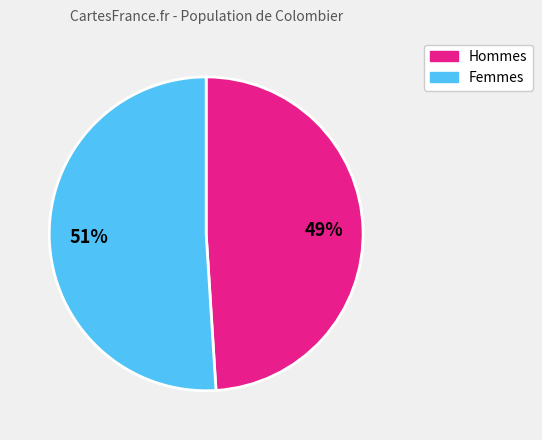

To the nearest percent, what is the average slice percentage?

50%